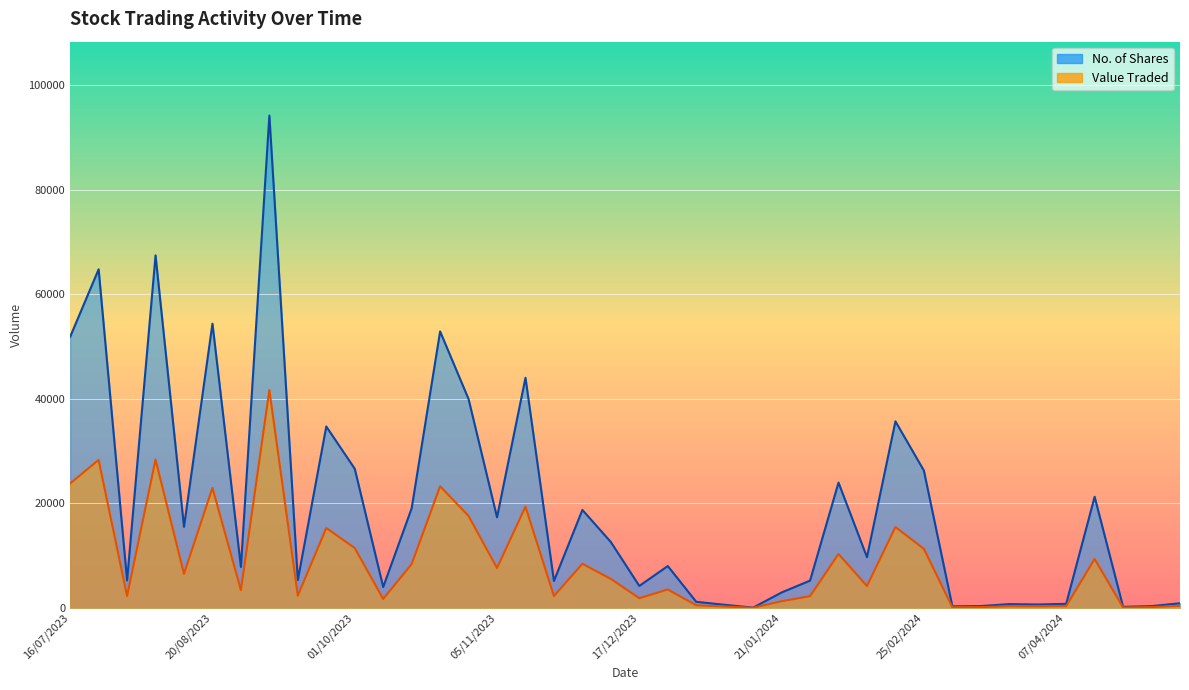

Which series changed the most between 18/02/2024 and 17/09/2023?

No. of Shares